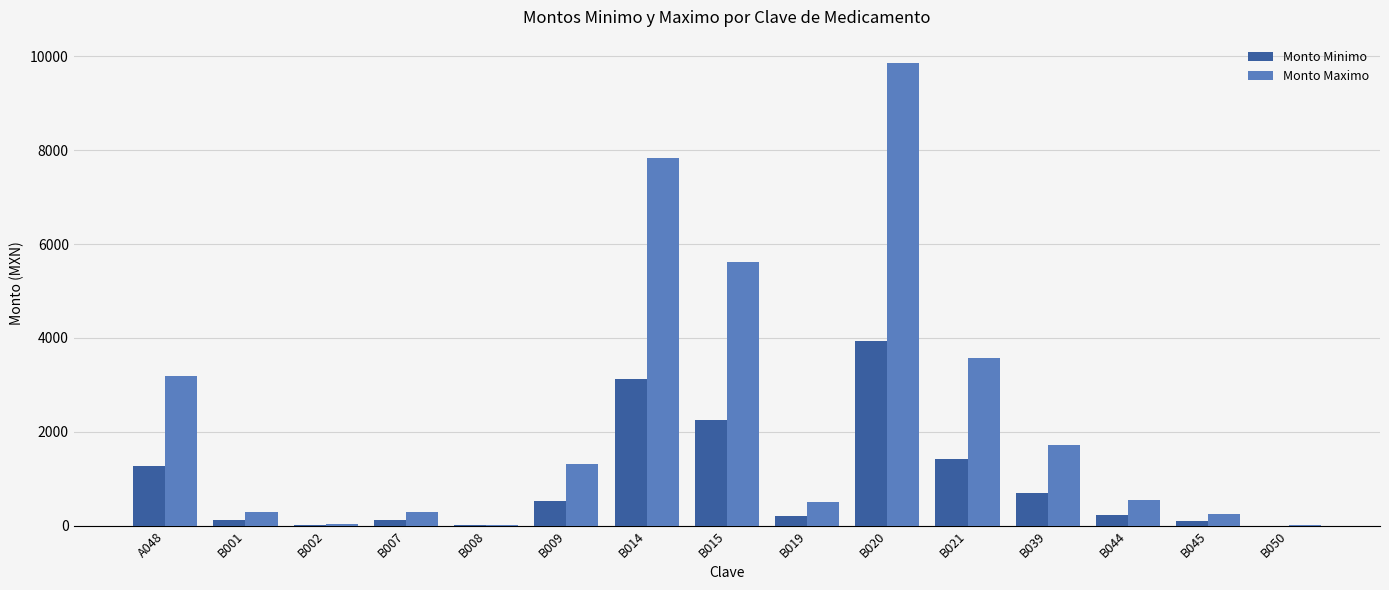

What is the maximum value for Monto Maximo?

9864.0